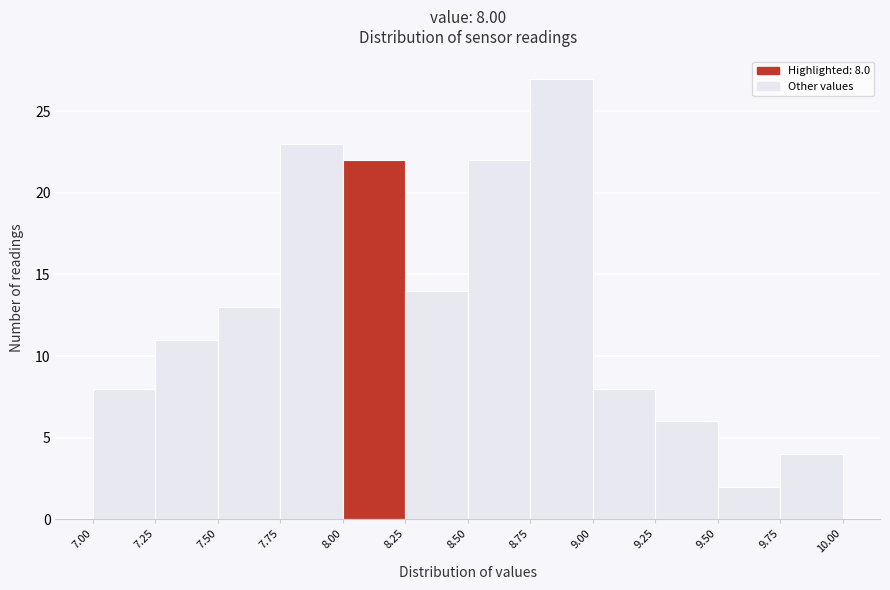

Which range on the x-axis has the tallest bar?

8.75 to 9.00